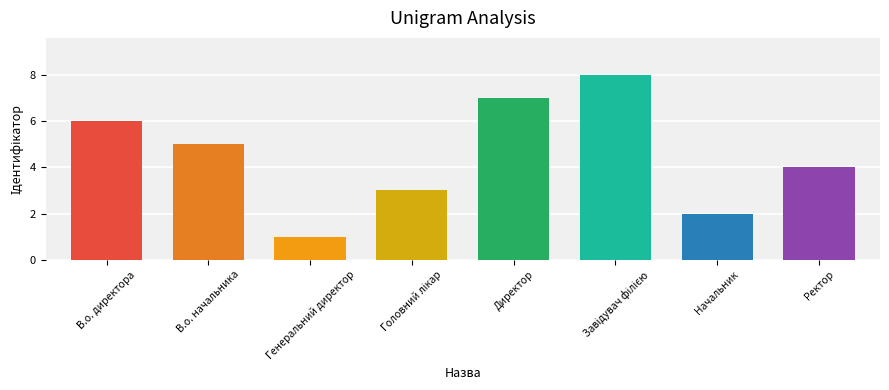

The chart shows a value of 3 at Начальник. True or false?

False